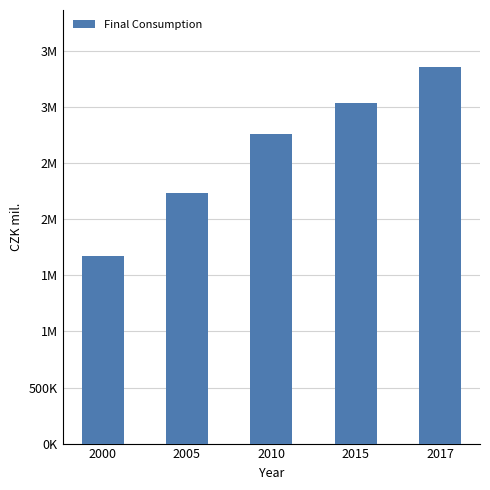

Reading right to left, what are all the values shown in this chart?

3362671	3035307	2765219	2237348	1676060